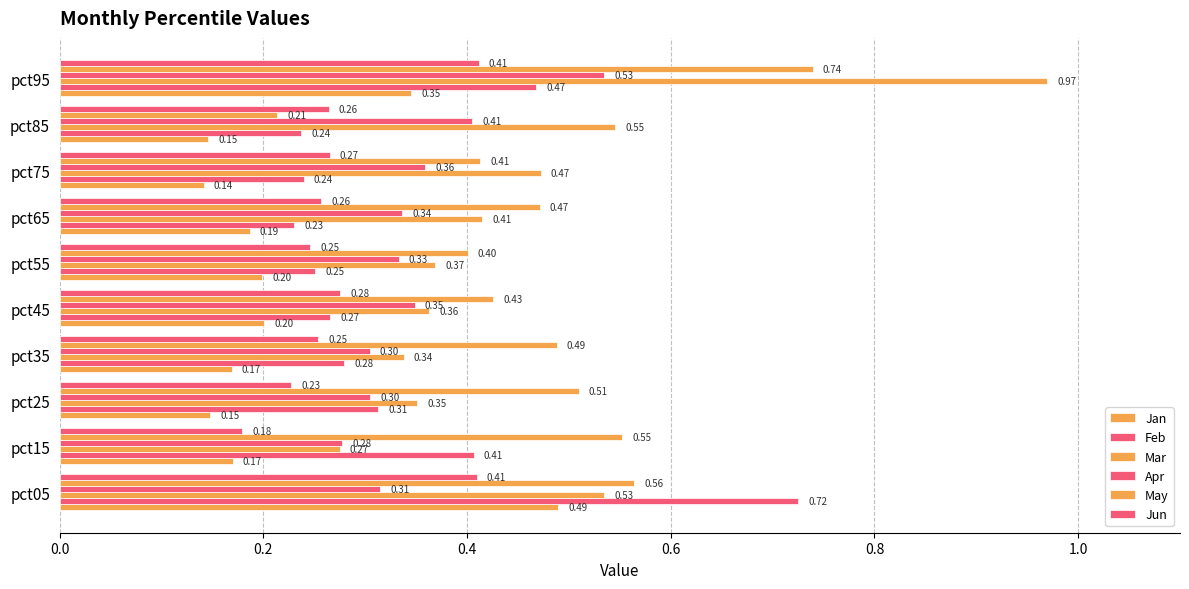

Count the number of data series in this chart.

6